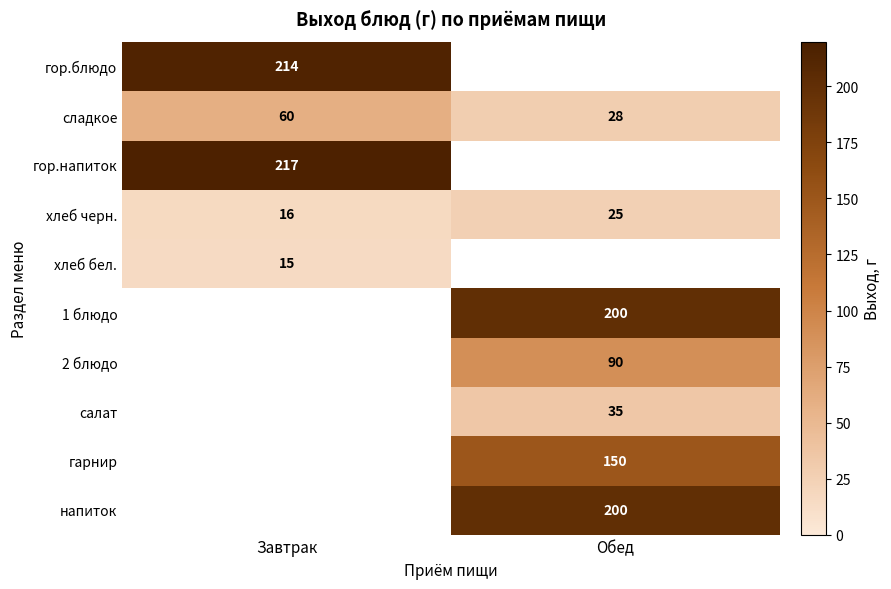

How many distinct data groups are displayed?

10